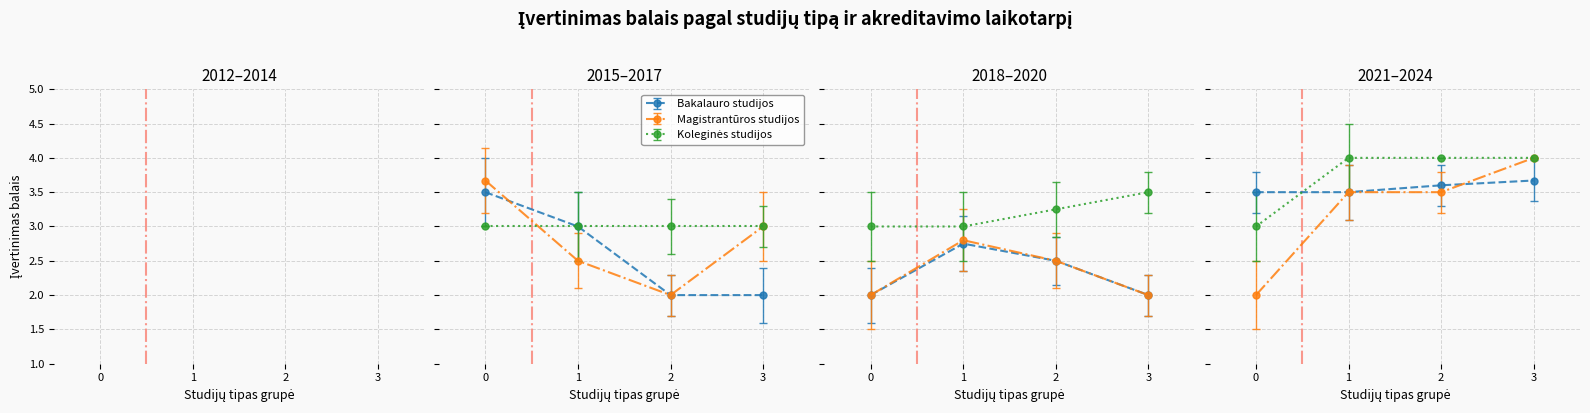

Is the value of Koleginės studijos at 2023 greater than the value of Bakalauro studijos at 2020?

No